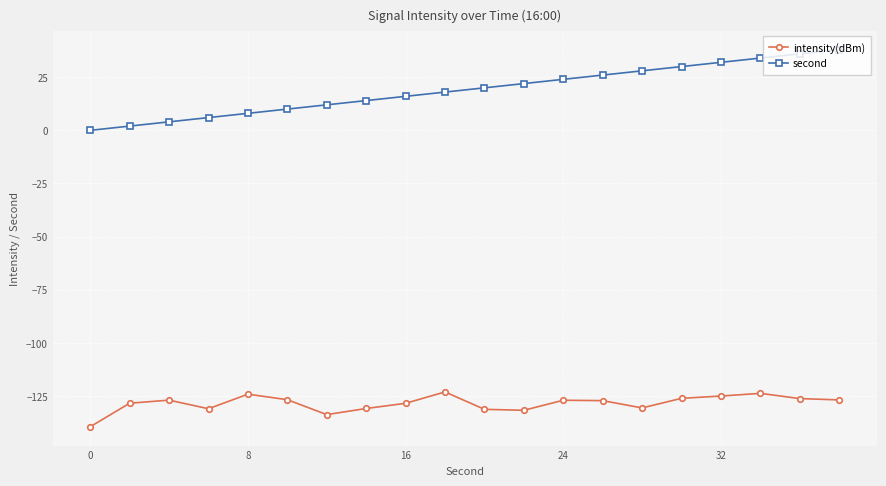

Which series has the widest spread of values?

second